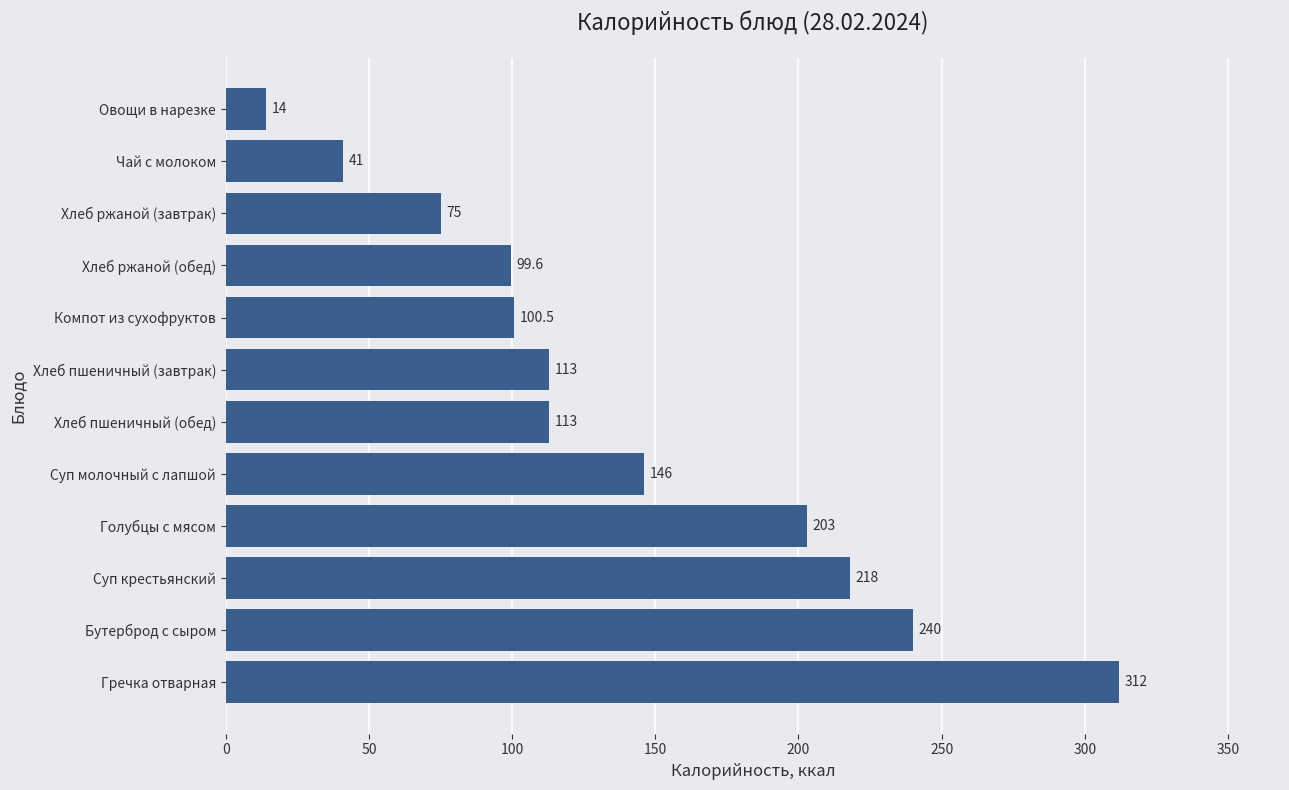

What is the ratio of the value at Суп молочный с лапшой to the value at Чай с молоком?

3.6